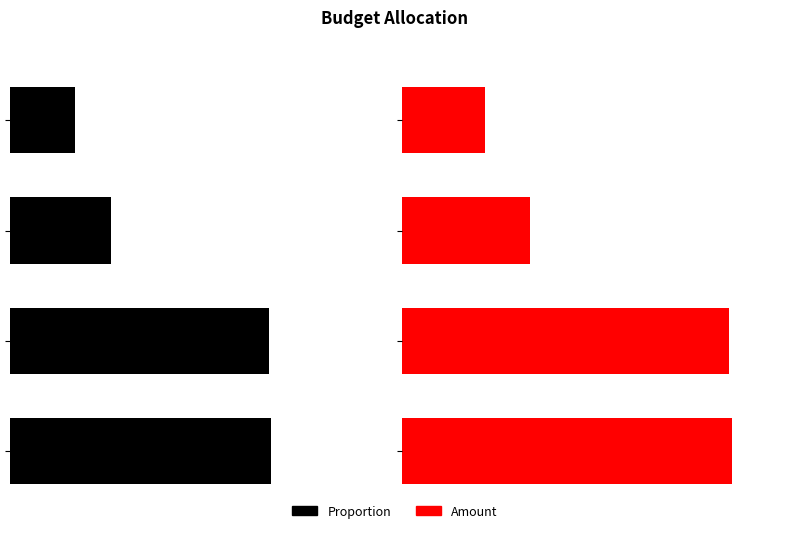

Between 2 and 1, which is larger?

2